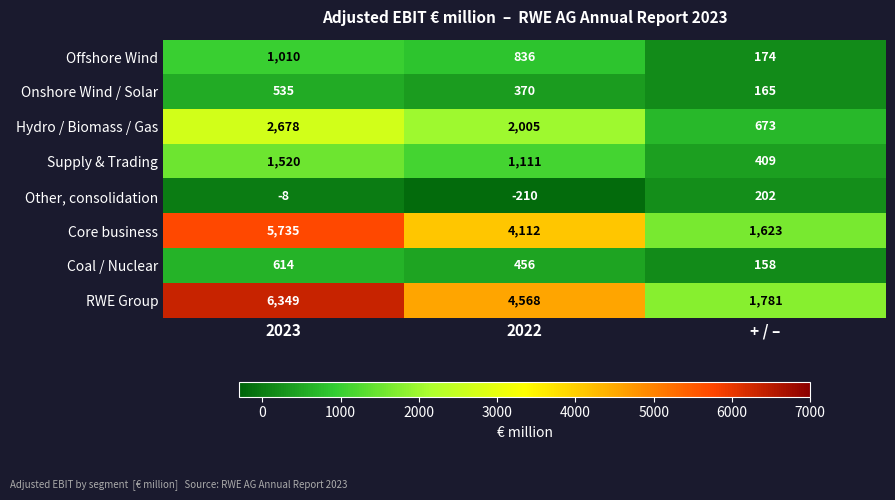

Reading left to right, transcribe all the data shown in this chart.

Offshore Wind: 2023=1010	2022=836	+ / –=174
Onshore Wind / Solar: 2023=535	2022=370	+ / –=165
Hydro / Biomass / Gas: 2023=2678	2022=2005	+ / –=673
Supply & Trading: 2023=1520	2022=1111	+ / –=409
Other, consolidation: 2023=-8	2022=-210	+ / –=202
Core business: 2023=5735	2022=4112	+ / –=1623
Coal / Nuclear: 2023=614	2022=456	+ / –=158
RWE Group: 2023=6349	2022=4568	+ / –=1781